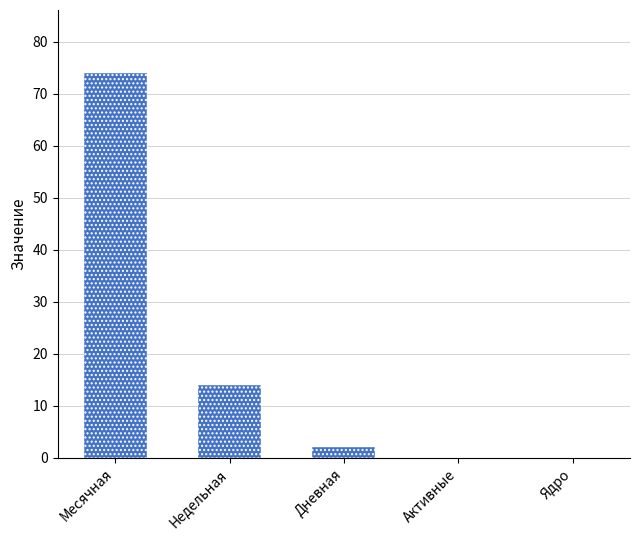

The chart shows a value of 133 at Месячная. True or false?

False